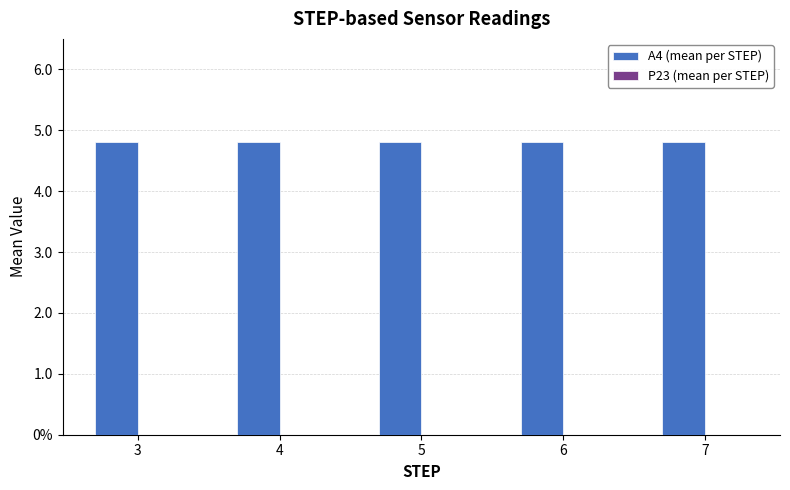

At how many categories does at least one series exceed 0?

5